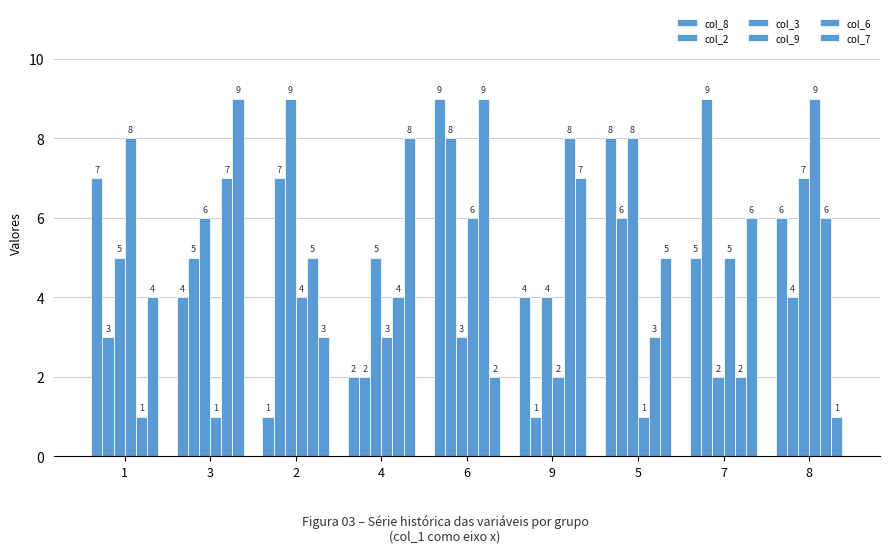

Count the col_9 values in the range 2 to 6.

5